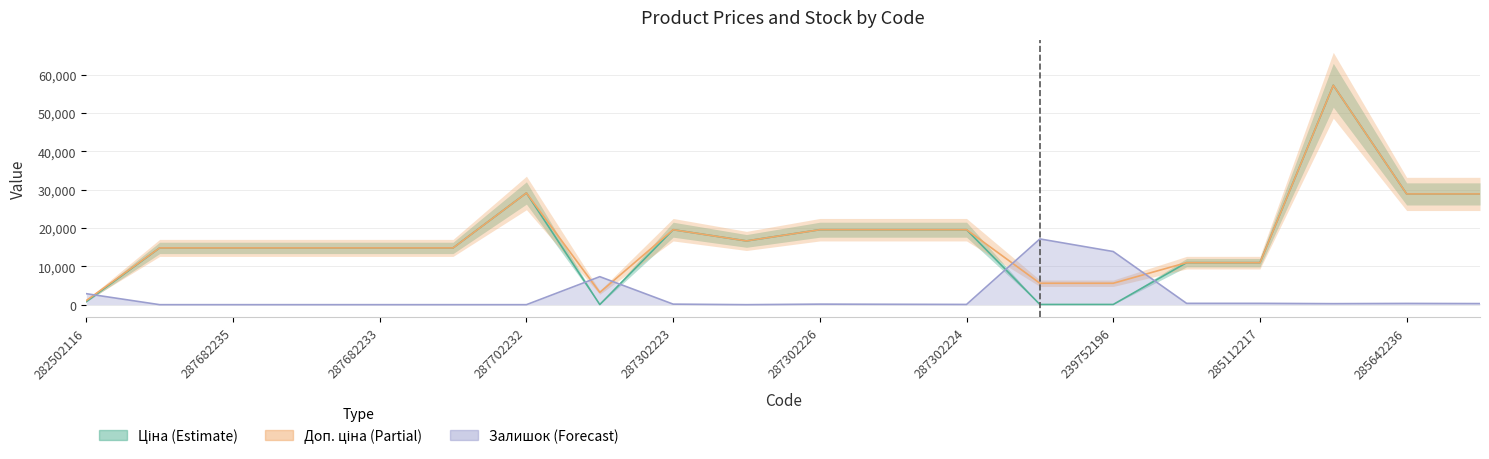

What is the difference between the second highest and second lowest values in the Доп. ціна series?

25947.3